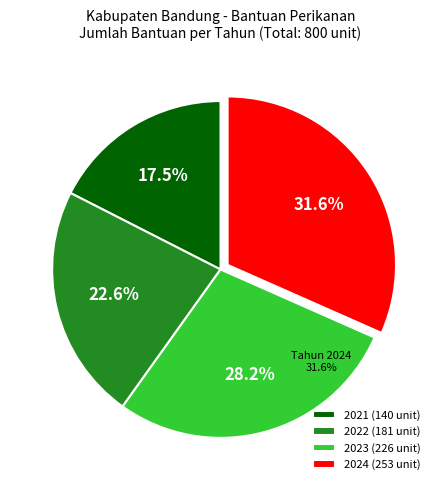

The 2023 slice represents 28% of the pie. True or false?

True